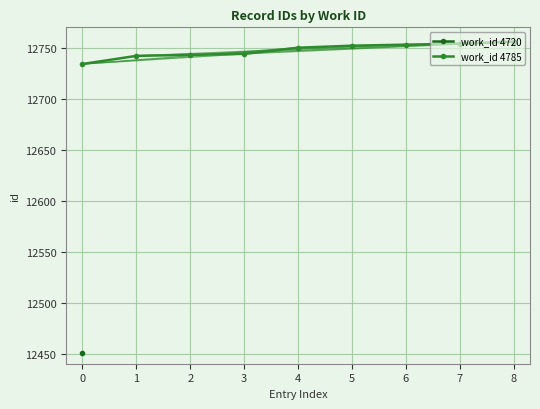

What is the value of the 8th point from the left?

12754